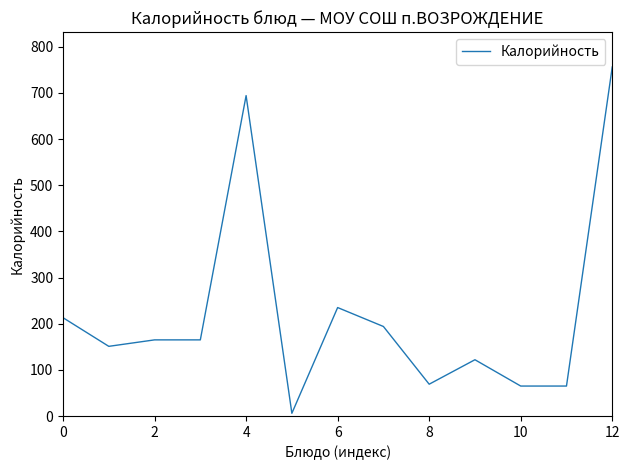

What is the sum of all values?

2900